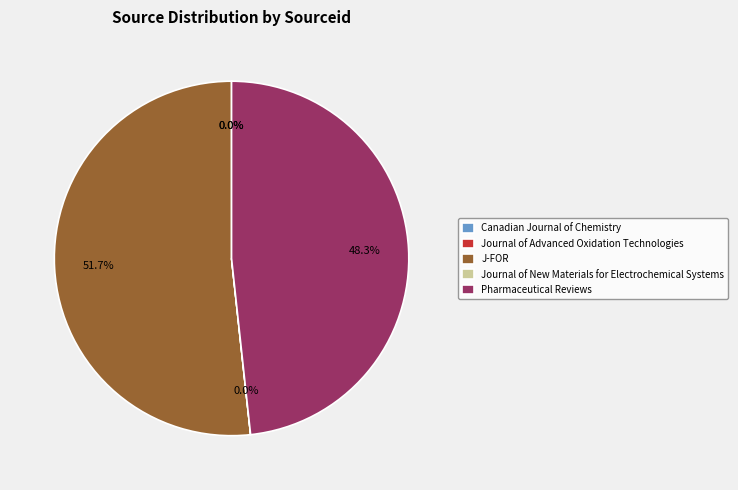

Does J-FOR represent more than half of the total?

Yes